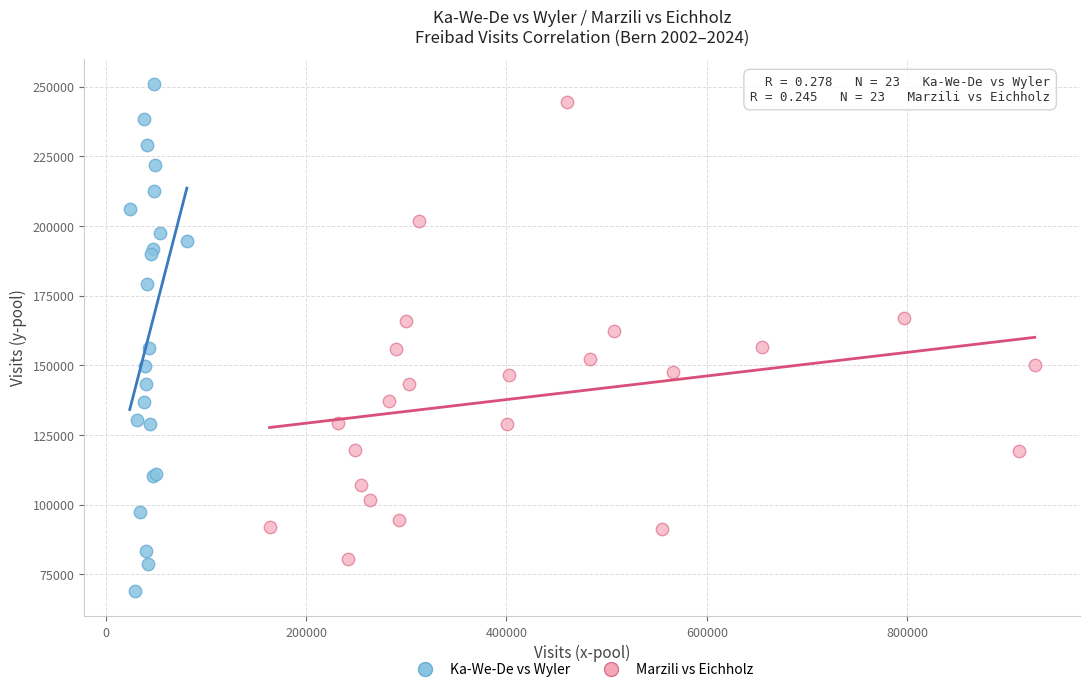

Which series contains the lowest Y value?

Ka-We-De vs Wyler